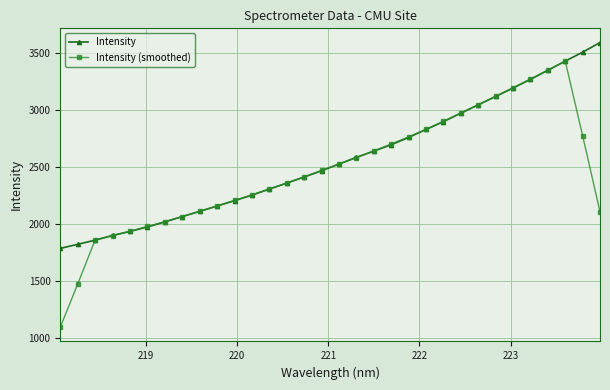

List the series in order of their peak value, highest first.

Intensity, Intensity (smoothed)